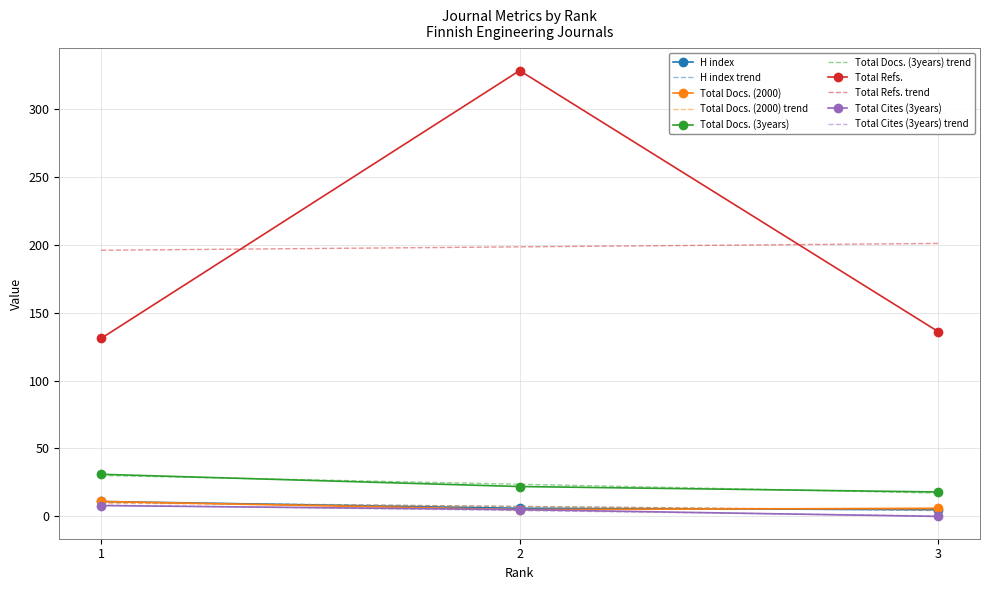

List the labels in order of Total Refs. value, smallest first.

1, 3, 2